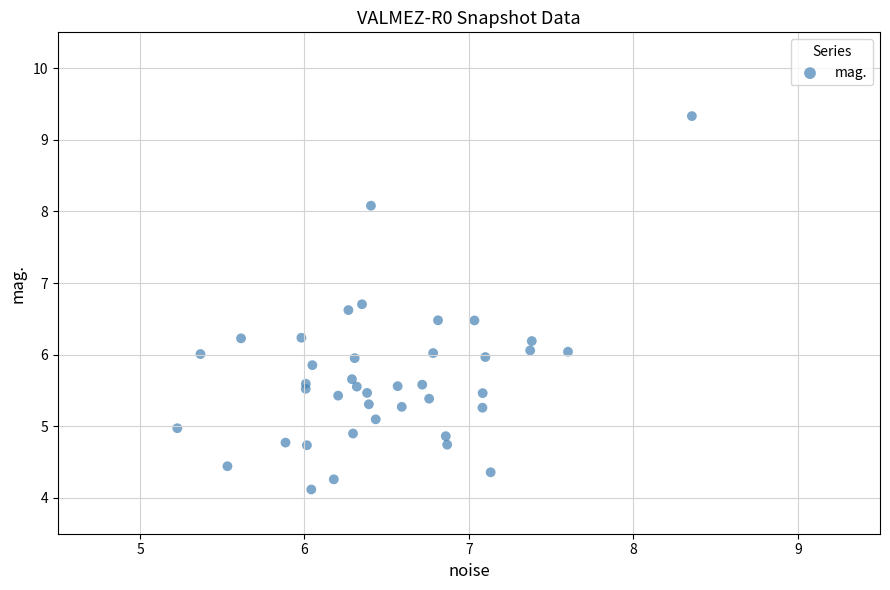

What is the range of Y values (max minus min)?

5.2